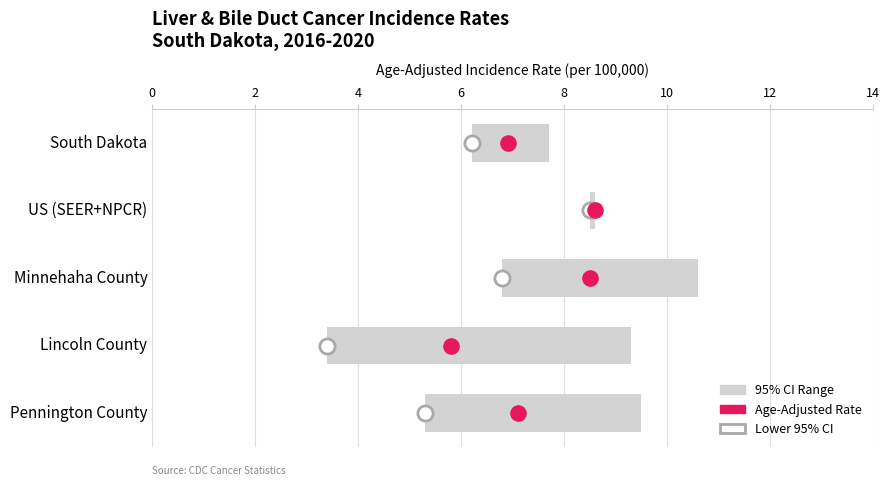

At how many categories does at least one series exceed 7?

5